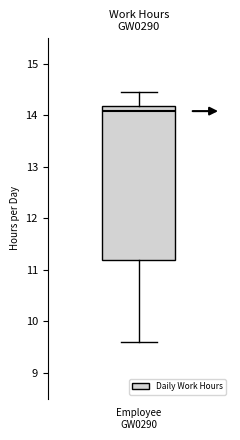

Transcribe this box plot: give where the median line is, the range the box spans, and where the two whiskers end, as read against the y-axis. The values are not printed on the chart, so give them approximately, as read against the axis.

median 14.1, box 11.2 to 14.2, whiskers 9.6 to 14.5